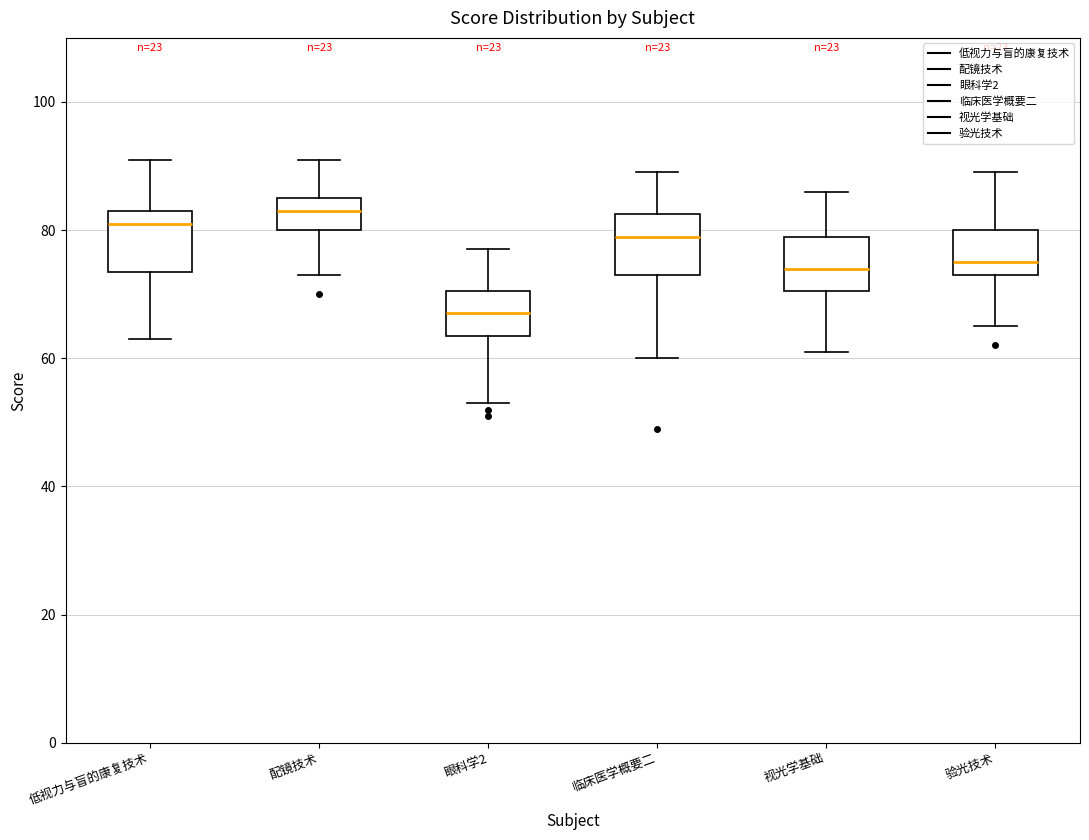

Which box has the lowest median line?

眼科学2